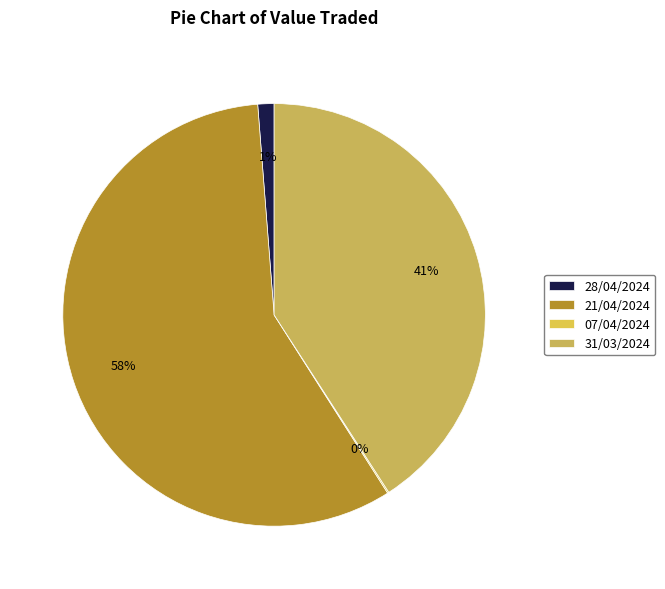

What percentage is the 31/03/2024 slice, to the nearest percent?

41%